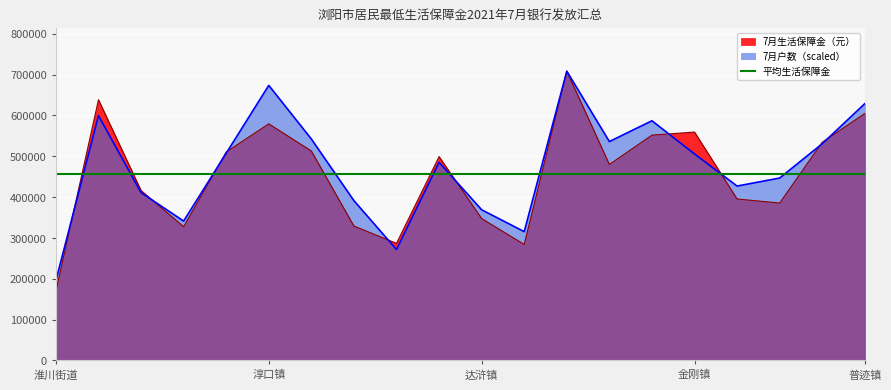

At which label does 7月户数 reach its minimum?

淮川街道